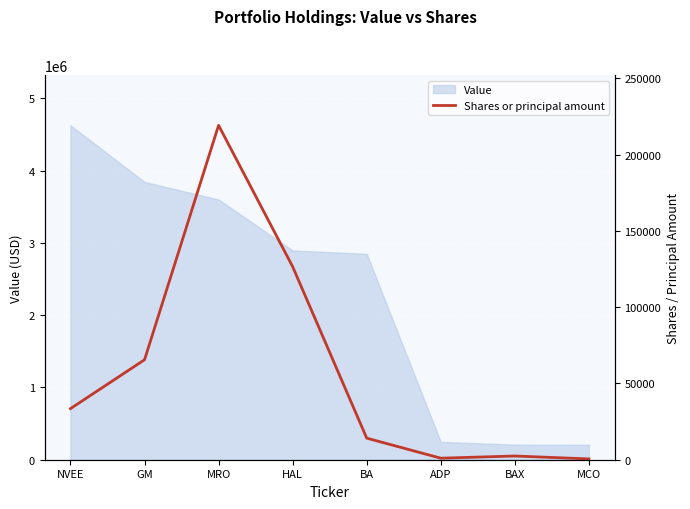

The value of Value at NVEE is 4626000. True or false?

True